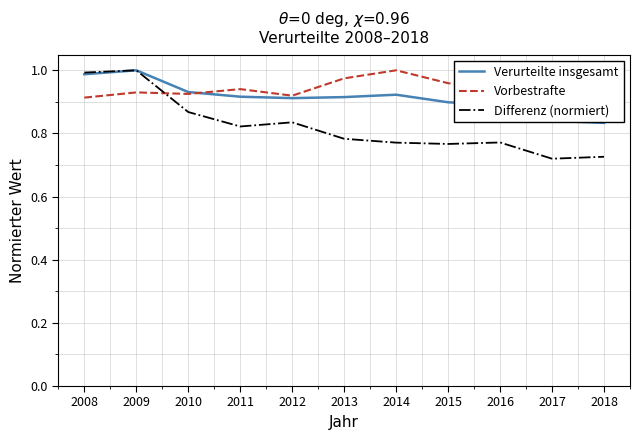

Is it true that Differenz (normiert) equals 0.2 at 2010?

False